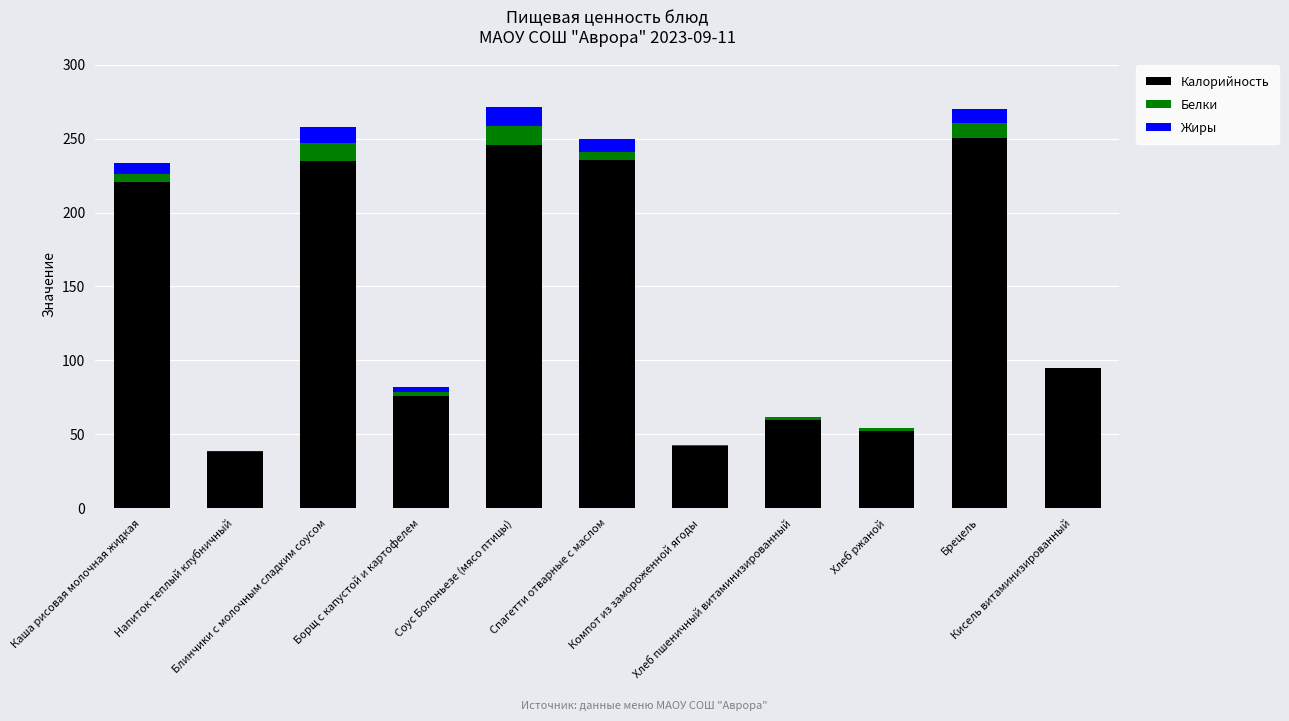

What is the highest value of the Калорийность series?

250.3